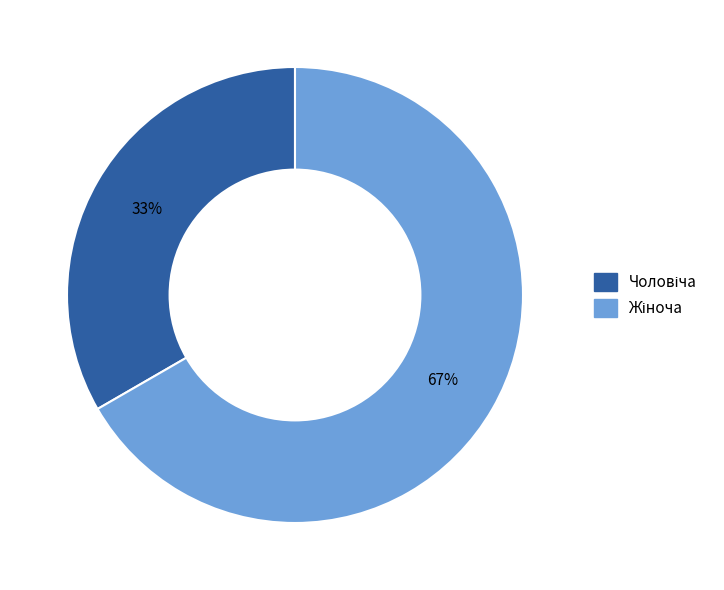

Is there any slice that represents more than half of the pie?

Yes